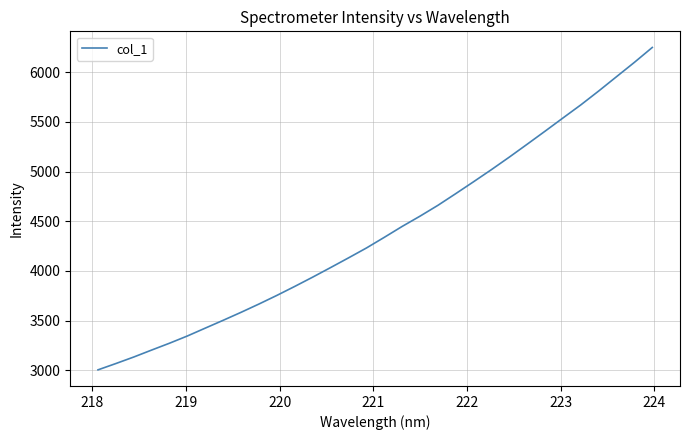

What is the minimum value shown in the chart?

3004.5